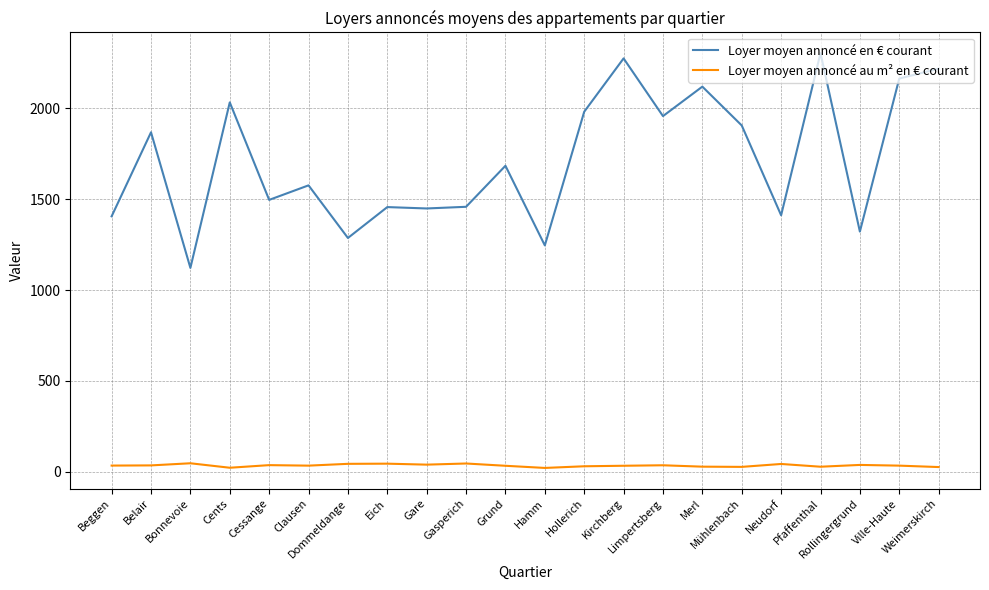

At how many categories does at least one series exceed 1333?

18